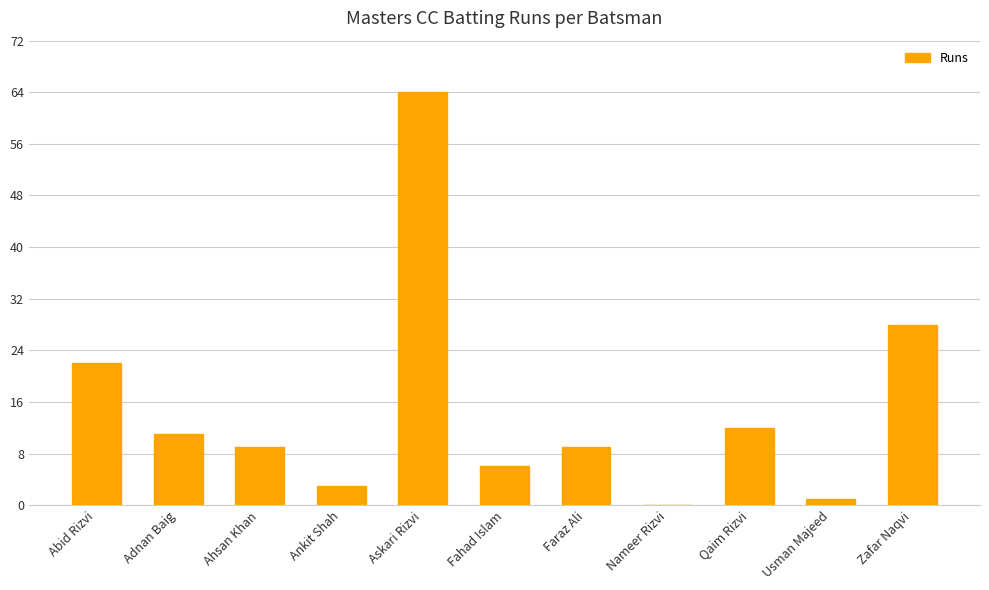

Which category has the highest value across all series?

Askari Rizvi